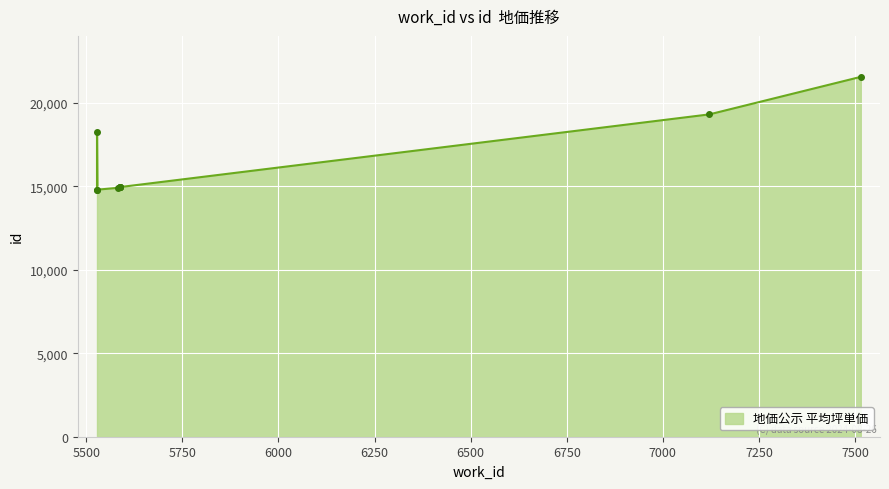

What is the label of the 1st point from the left?

5528